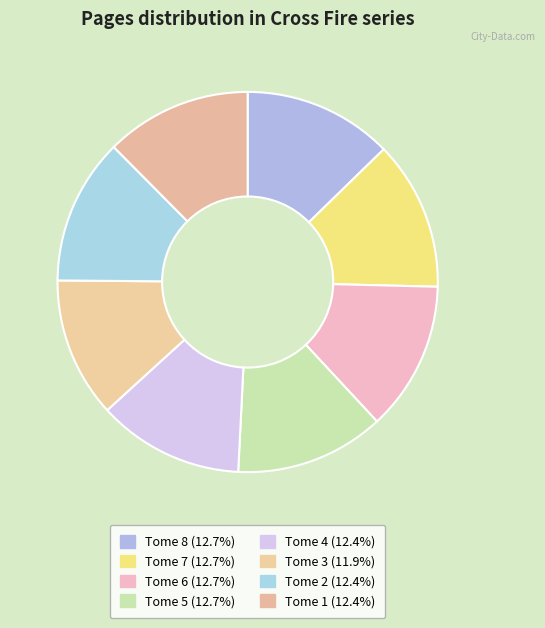

How many segments does this pie chart have?

8